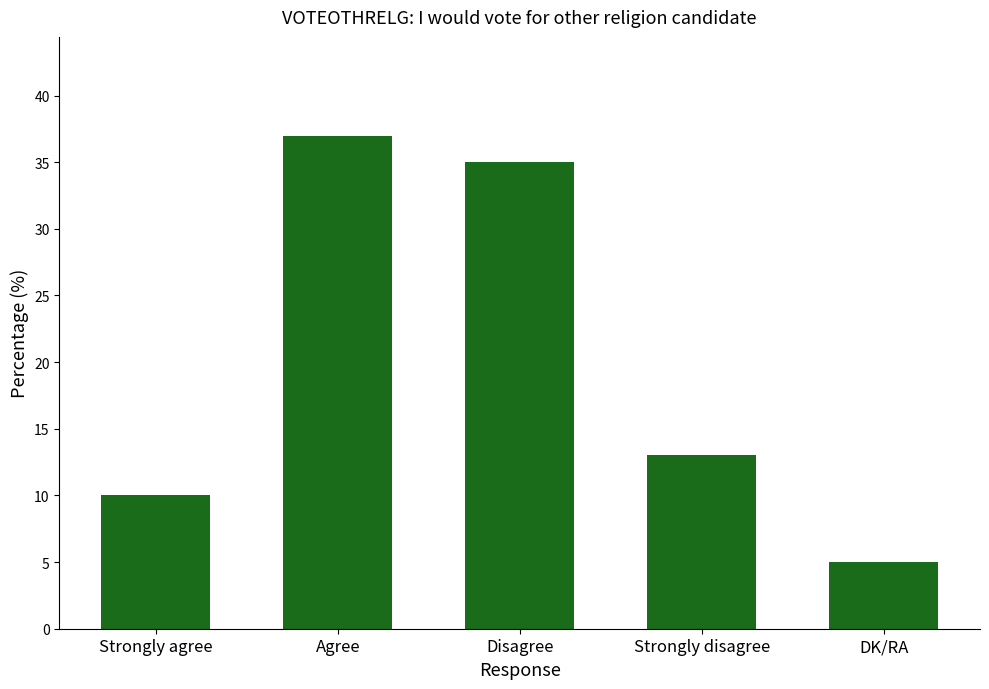

What is the ratio of the value at Strongly agree to the value at Agree?

0.3